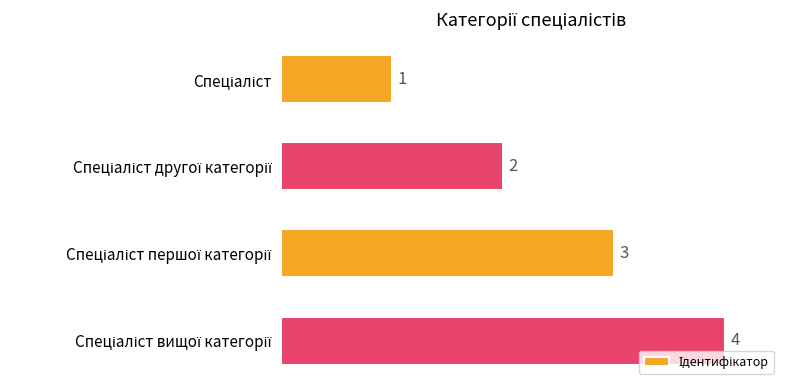

How many values are between 2 and 4?

3